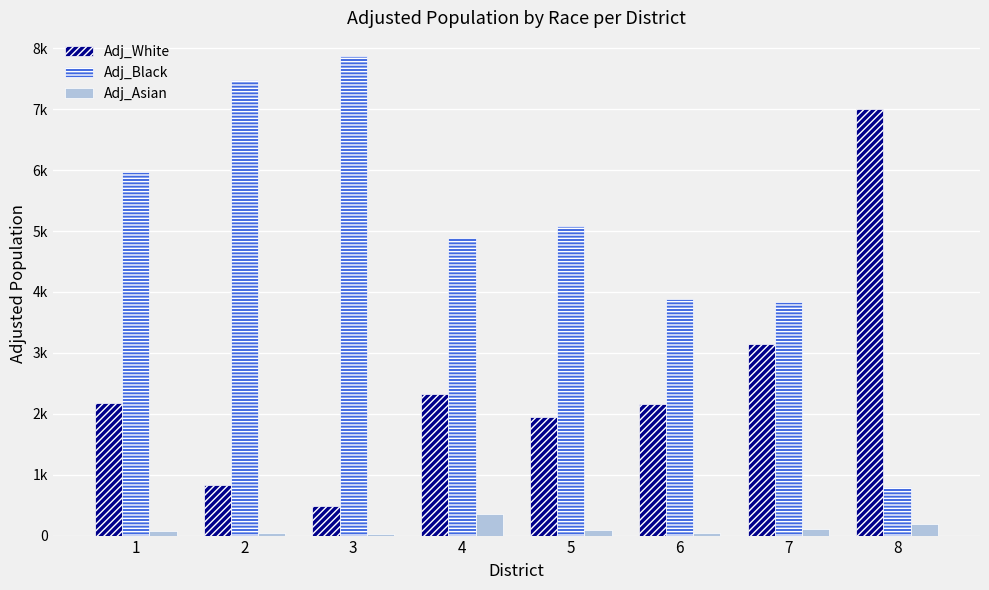

What are all the series names shown in the legend?

Adj_White, Adj_Black, Adj_Asian